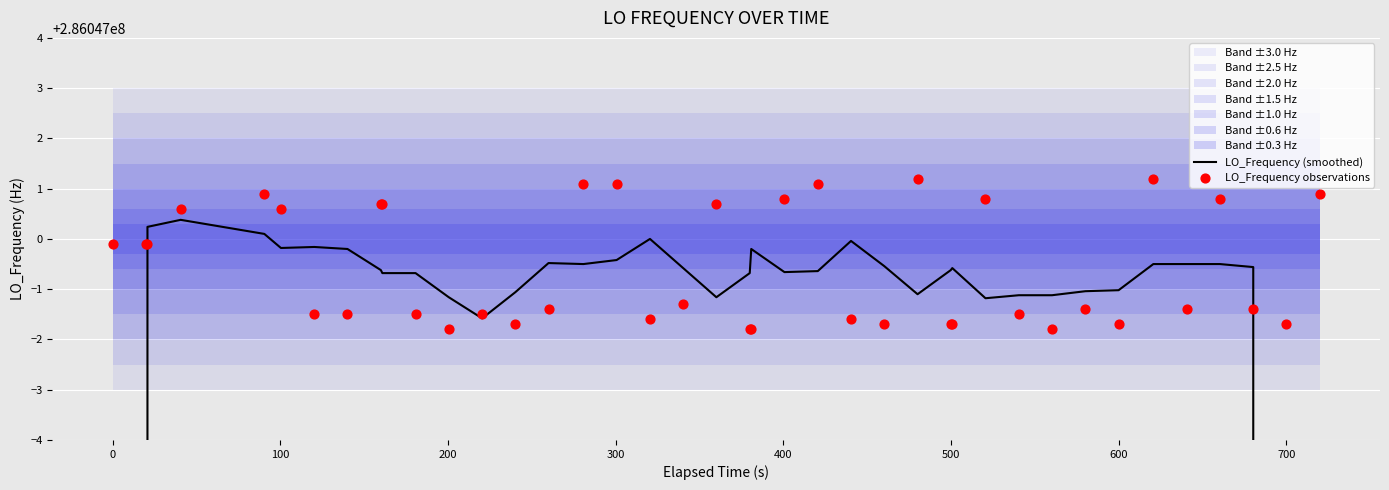

At which category is the sum across all series the highest?

300